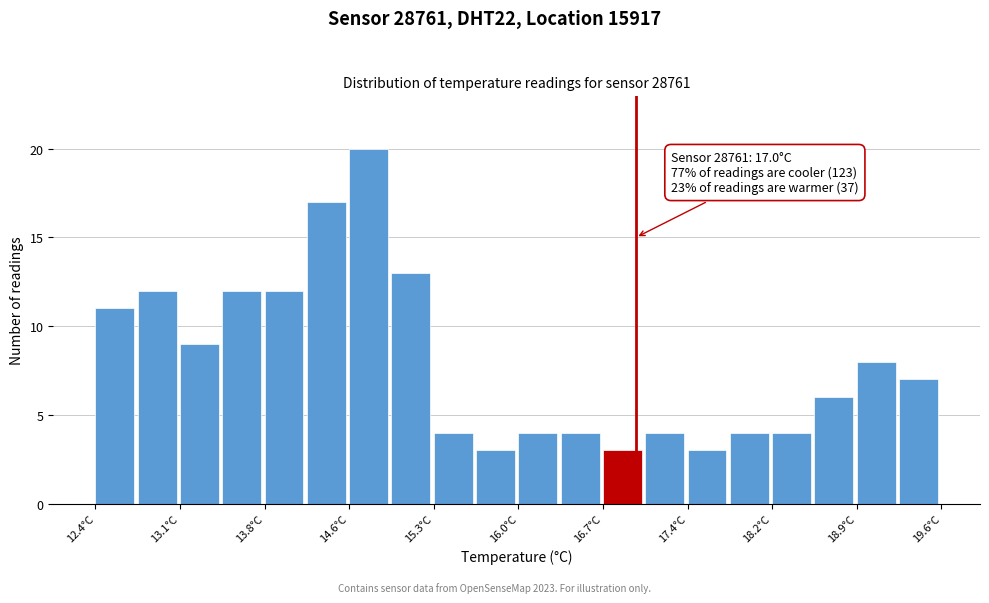

Read against the x-axis, roughly where is the centre of the tallest bar?

14.7